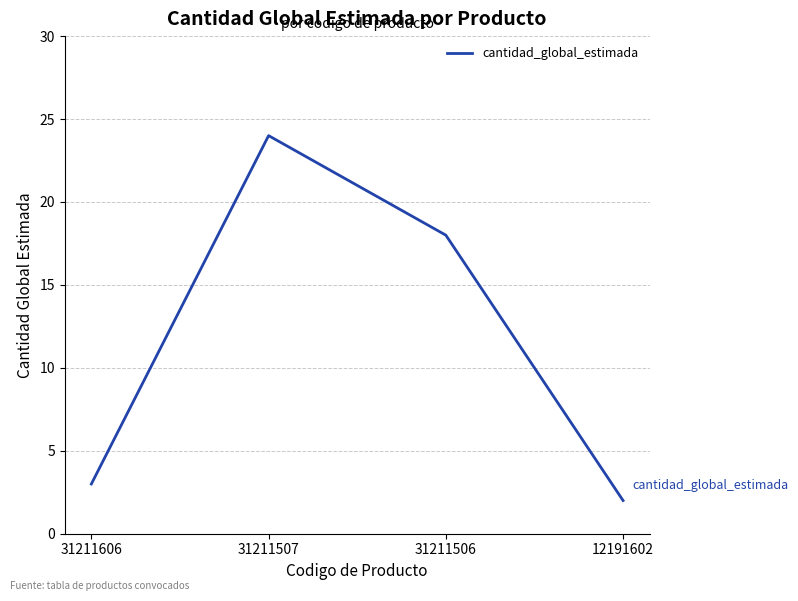

Reading right to left, transcribe all the data shown in this chart.

12191602=2	31211506=18	31211507=24	31211606=3